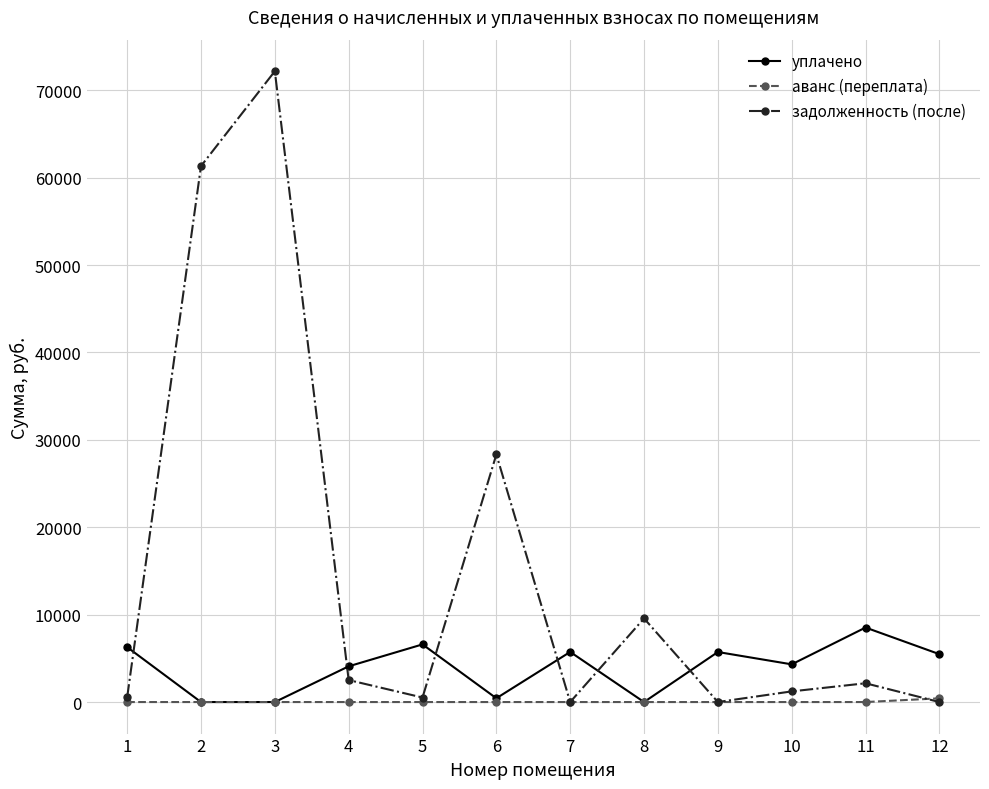

Where is the first local maximum for уплачено?

5